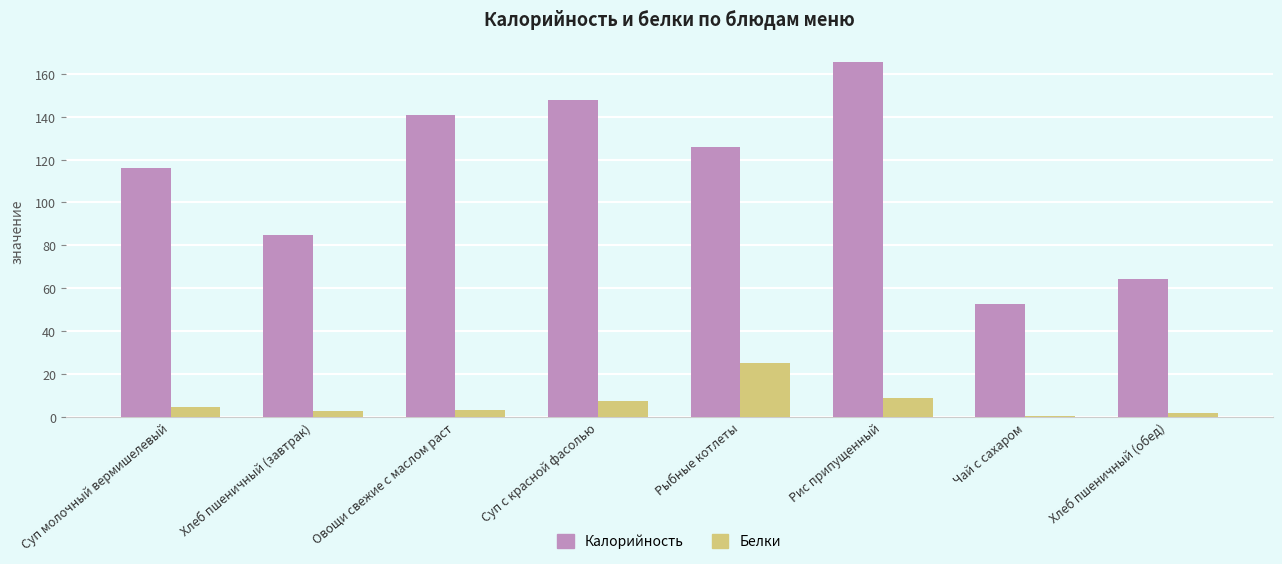

Which series changed the most between Рыбные котлеты and Рис припущенный?

Калорийность